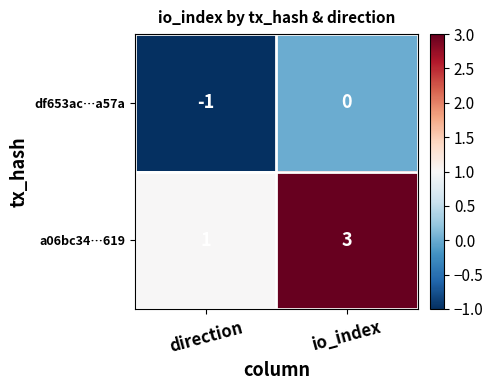

At io_index, list the series in order from smallest to largest.

df653ac…a57a, a06bc34…619